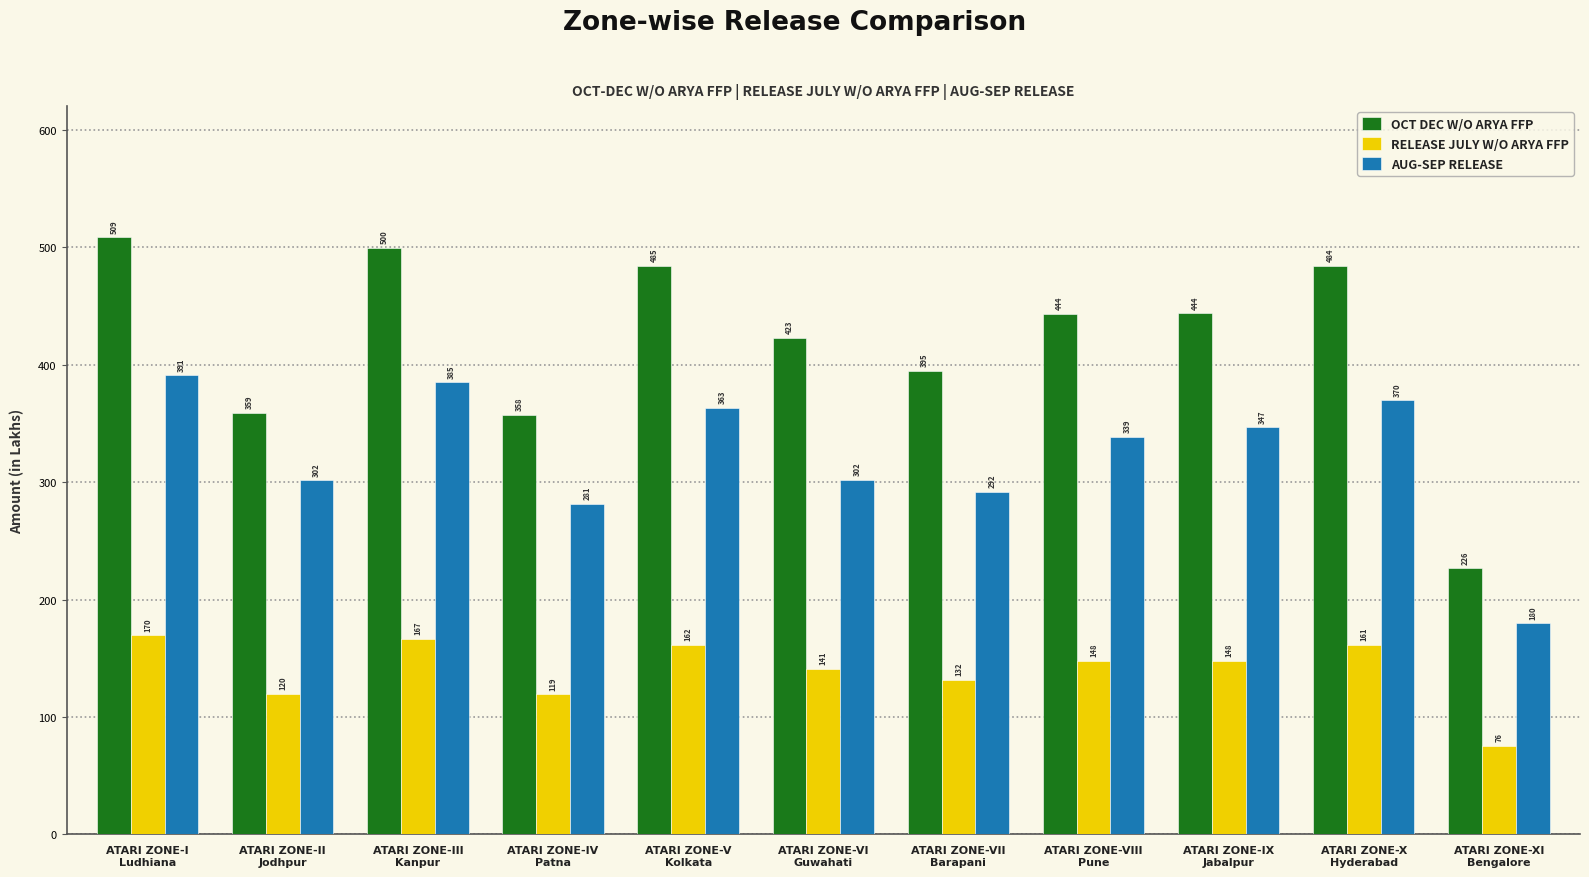

Is the value of AUG-SEP RELEASE at ATARI ZONE-IX
Jabalpur greater than the value of OCT DEC W/O ARYA FFP at ATARI ZONE-V
Kolkata?

No